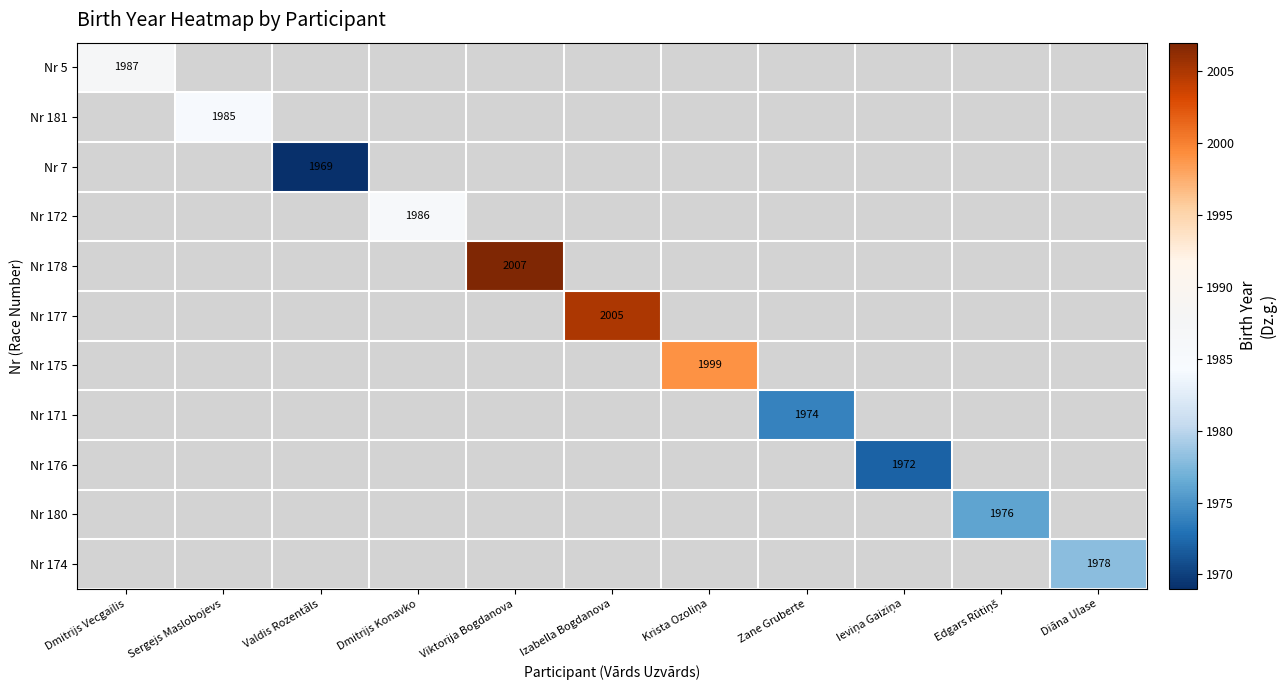

At how many categories does at least one series exceed 1989?

3